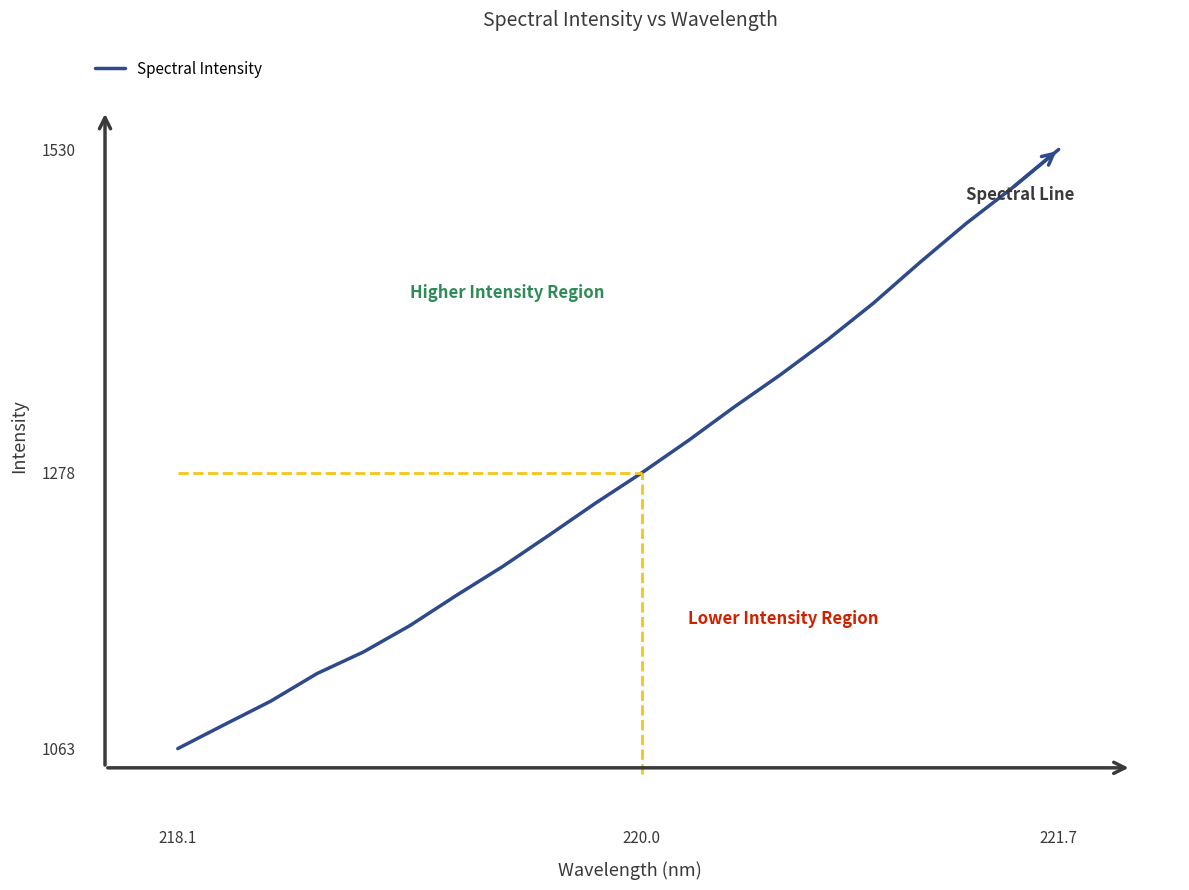

What is the smallest value displayed?

1063.0